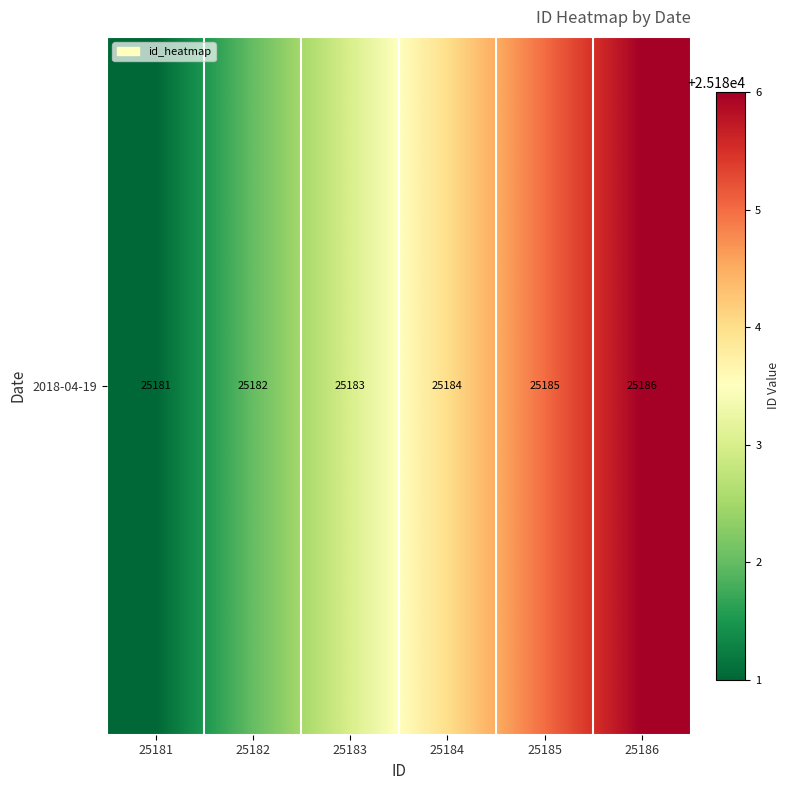

What is the average value?

25184